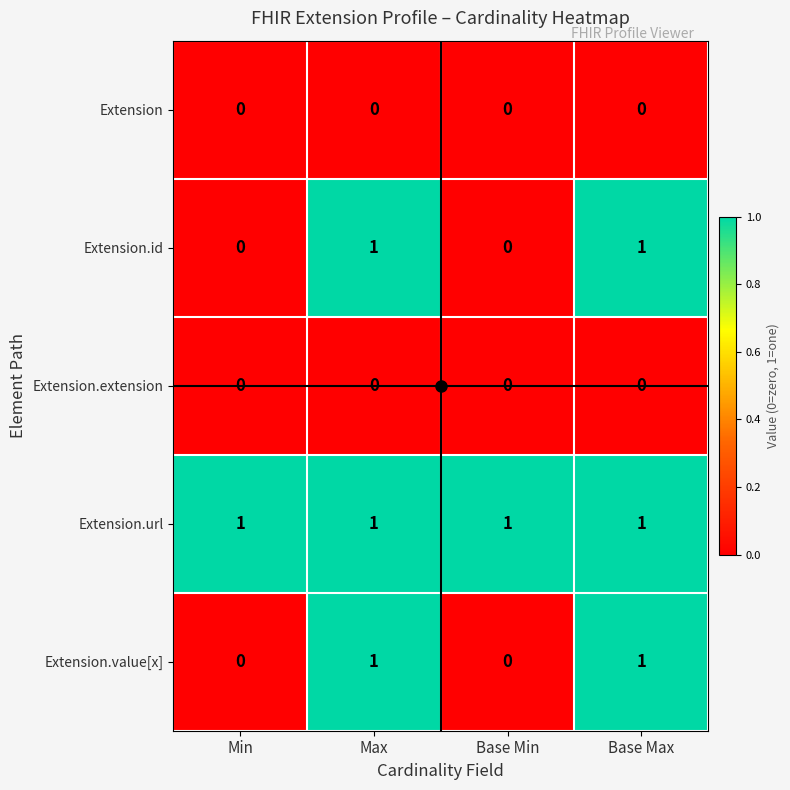

Count the Extension.id values in the range 0 to 1.

4